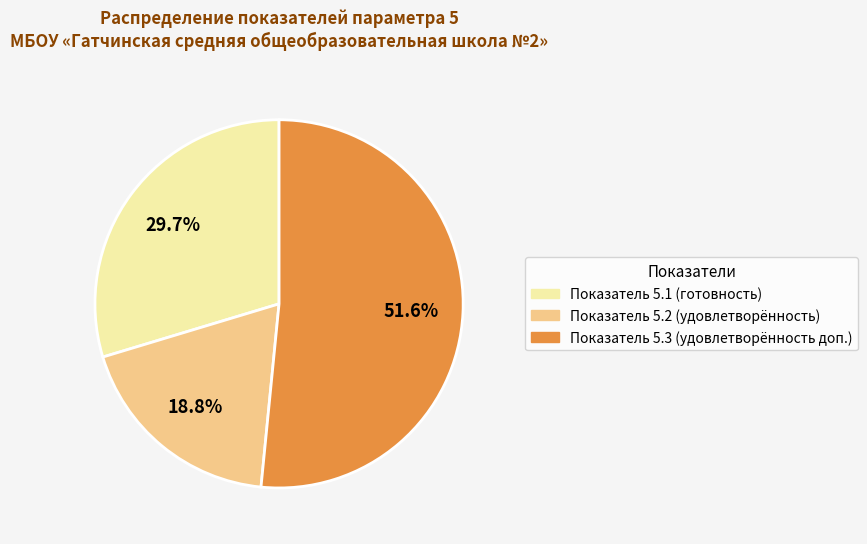

Does any single category account for the majority?

Yes